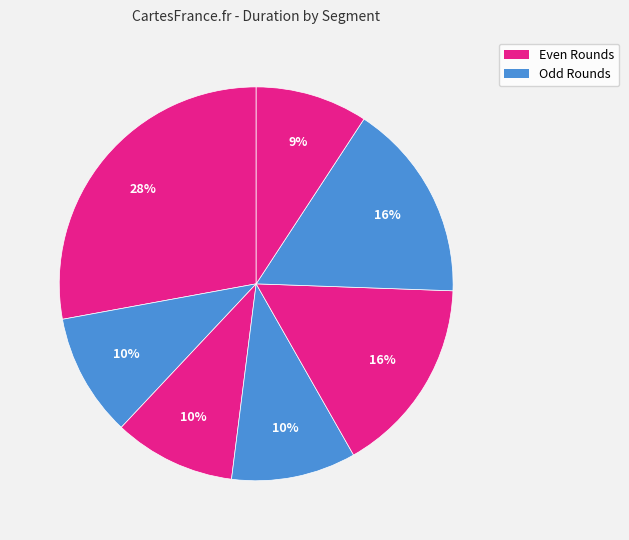

Count the number of slices in the pie.

7